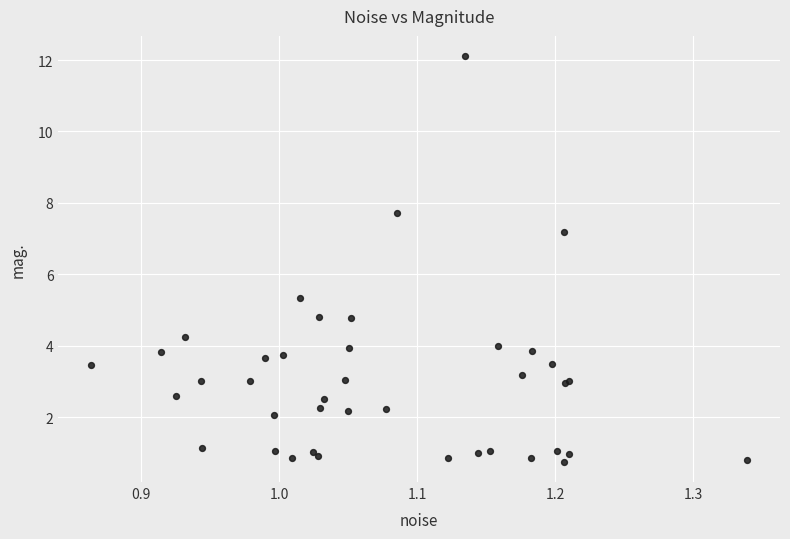

What Y value in the scatter plot is closest to 6?

5.3